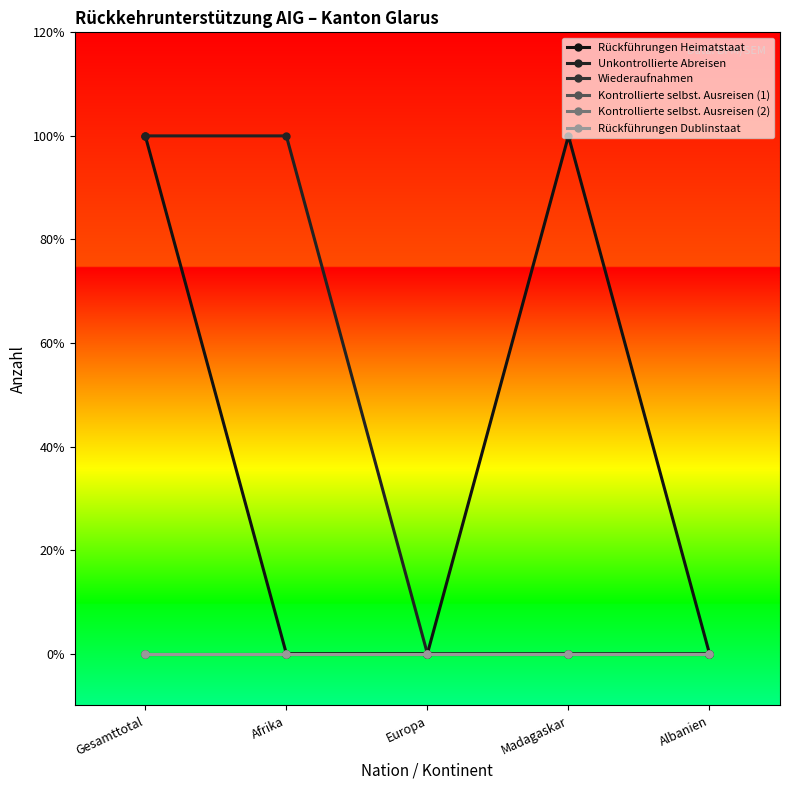

Which series has the largest total across all categories?

Rückführungen Heimatstaat